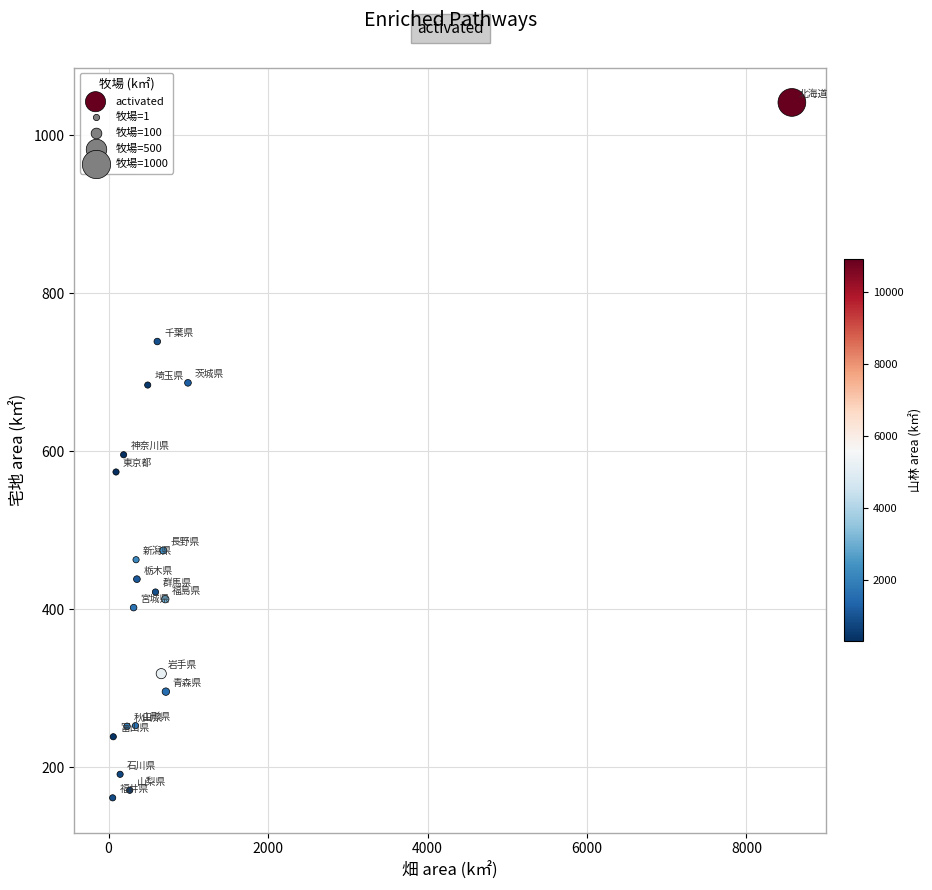

What is the range of Y values (max minus min)?

880.1